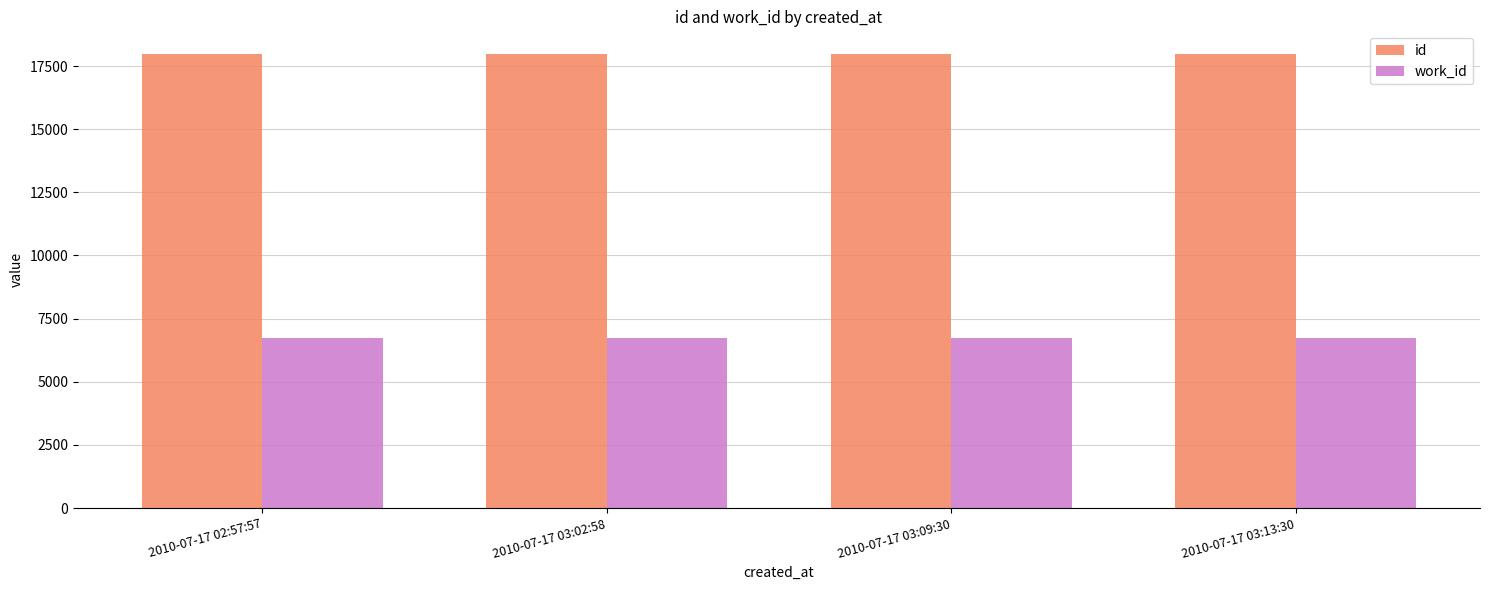

What is the average value of the id series?

17972